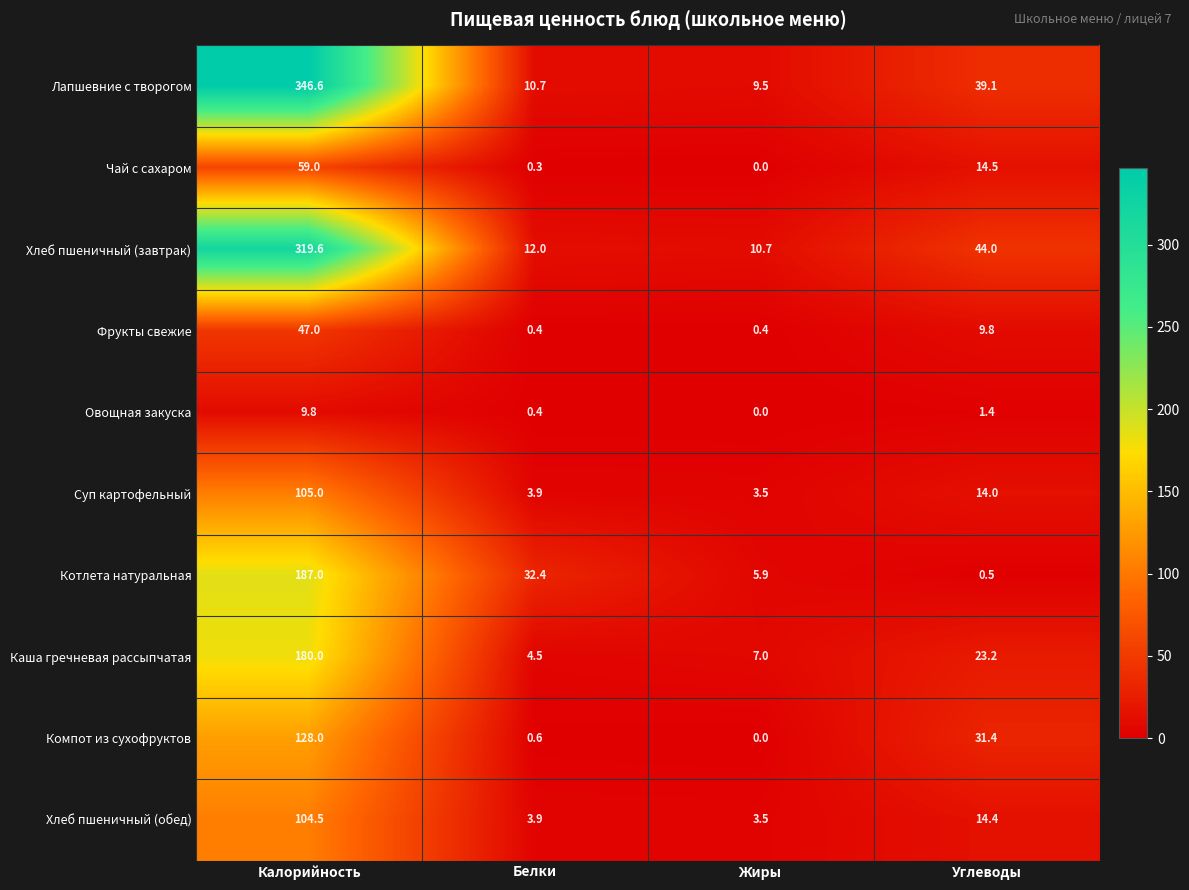

What is the sum of the Хлеб пшеничный (обед) values at Жиры and Калорийность?

108.0